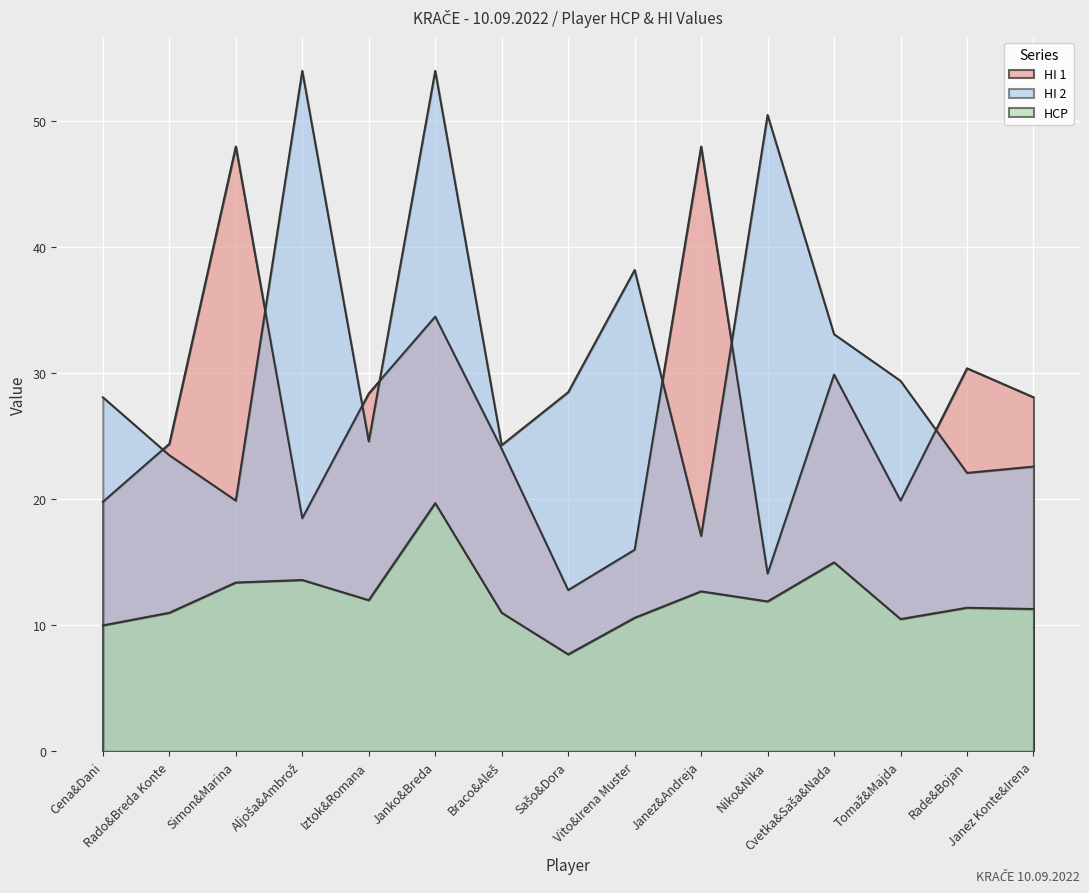

How many distinct data groups are displayed?

3